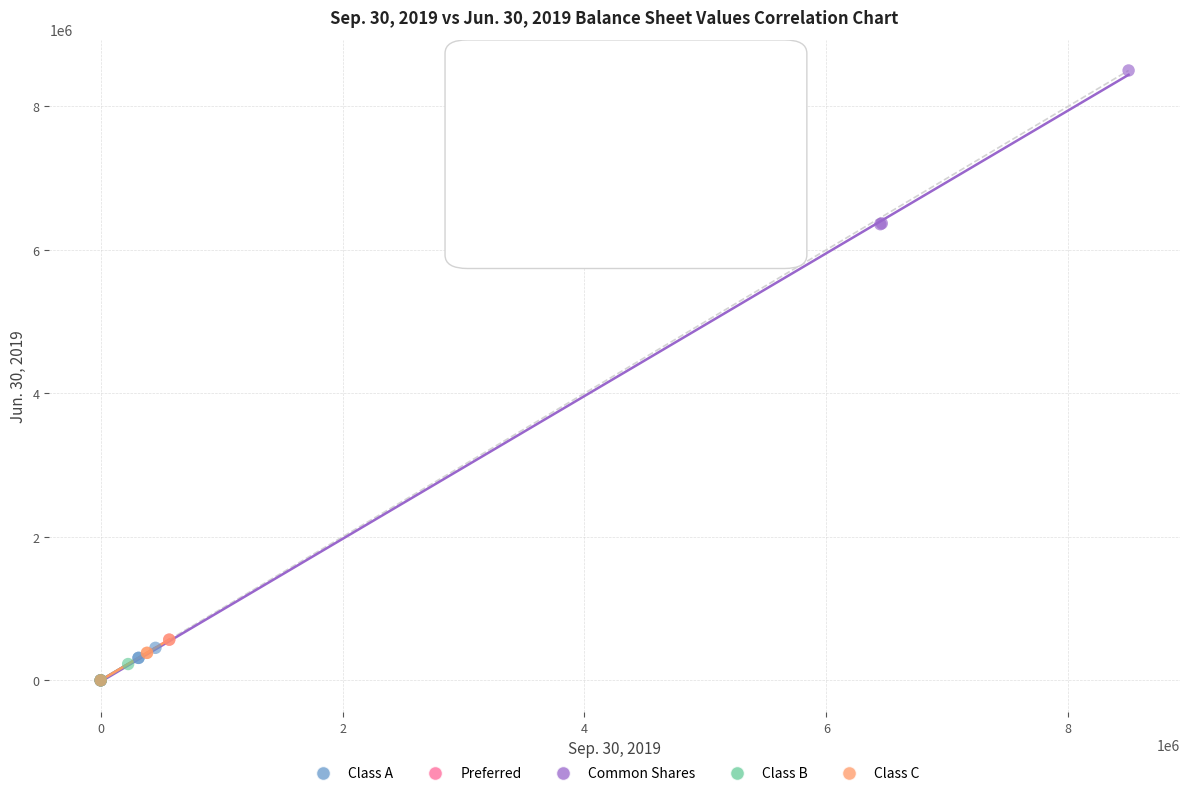

Which series contains the highest Y value?

Common Shares